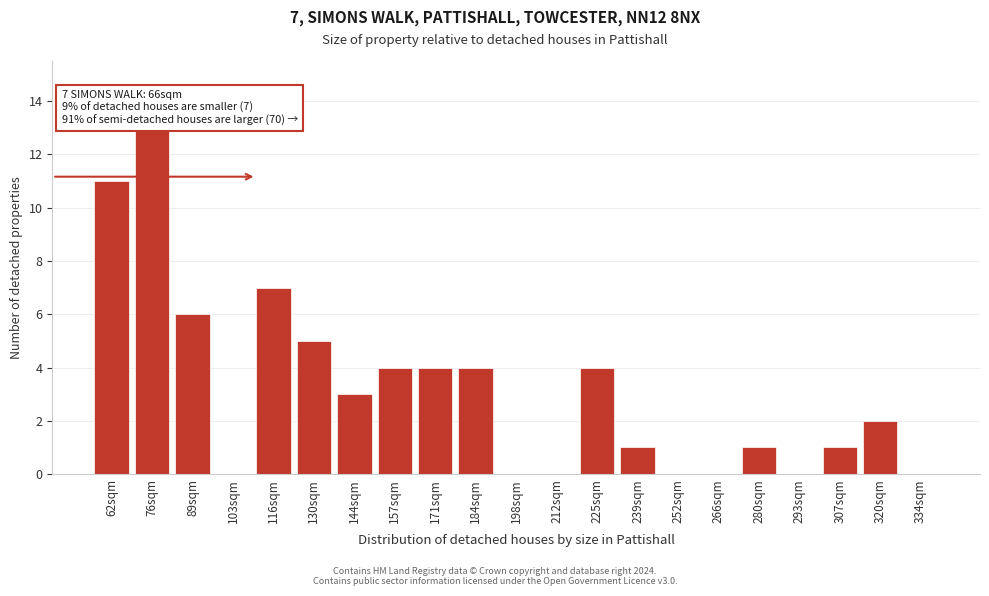

Reading left to right, extract all data points from this chart.

62sqm=11	76sqm=13	89sqm=6	103sqm=0	116sqm=7	130sqm=5	144sqm=3	157sqm=4	171sqm=4	184sqm=4	198sqm=0	212sqm=0	225sqm=4	239sqm=1	252sqm=0	266sqm=0	280sqm=1	293sqm=0	307sqm=1	320sqm=2	334sqm=0